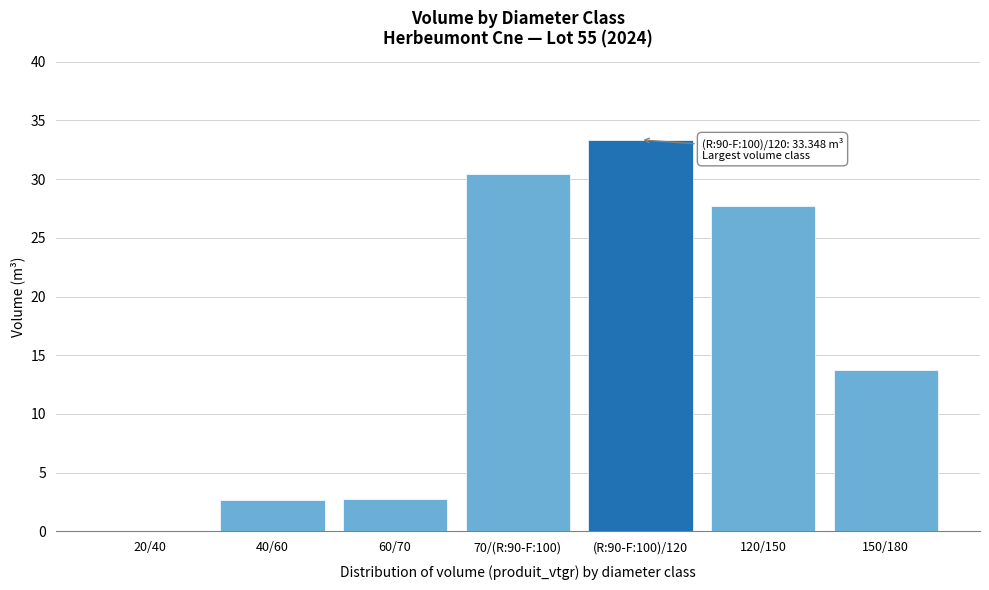

At which label does the data first exceed 13?

70/(R:90-F:100)